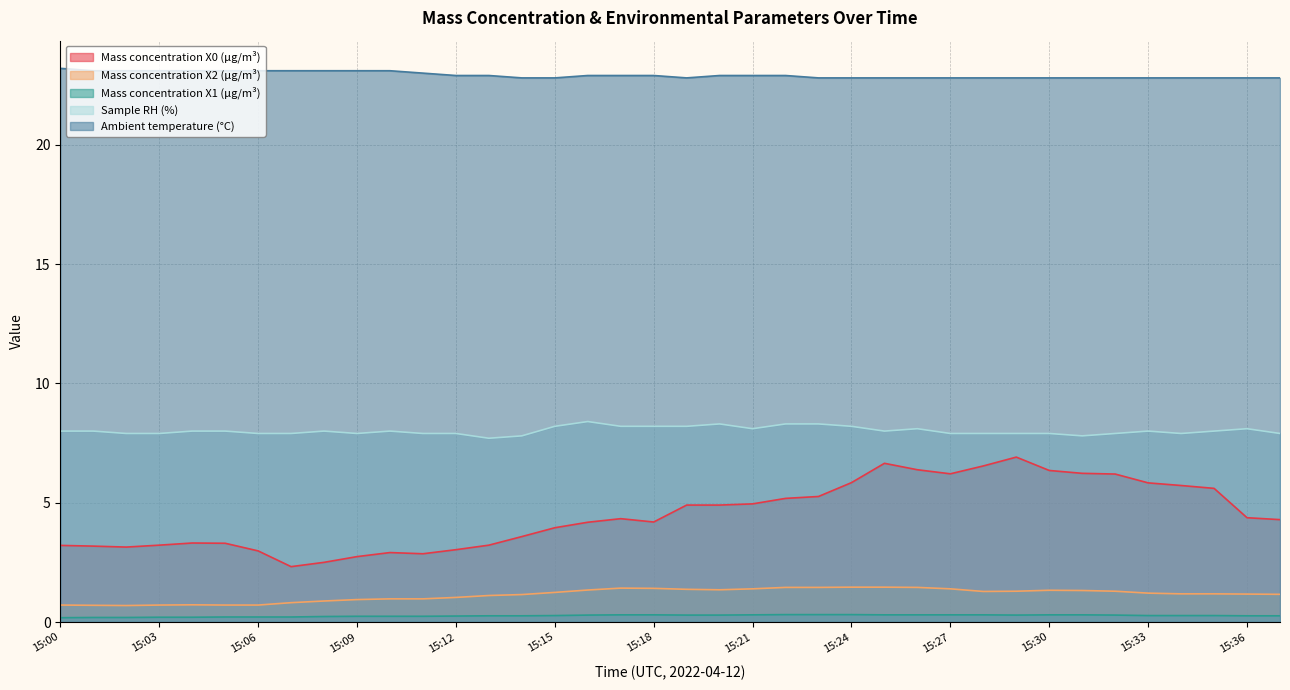

How many Sample RH (%) values are between 7 and 8?

26